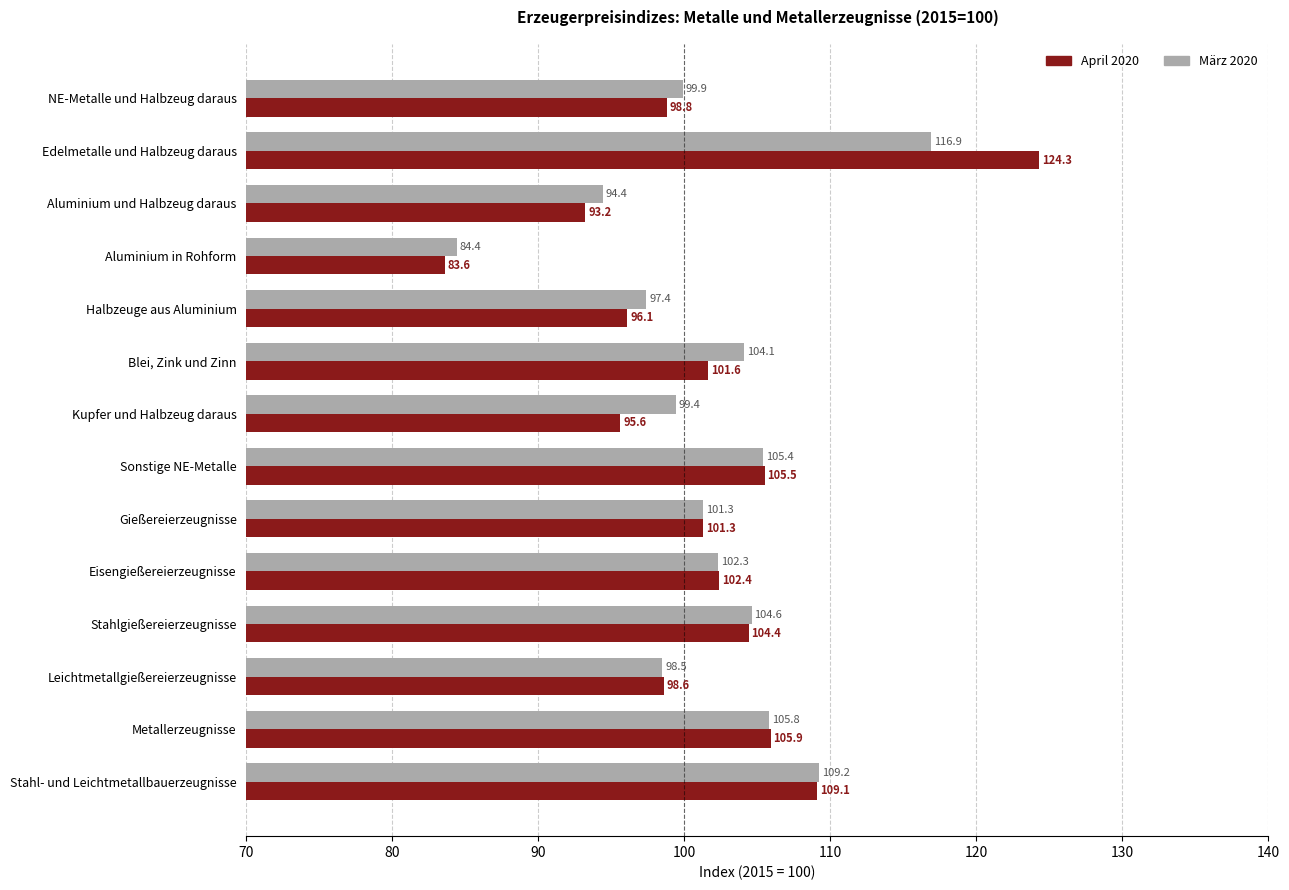

What is the spread (max minus min) of values at Edelmetalle und Halbzeug daraus?

7.4